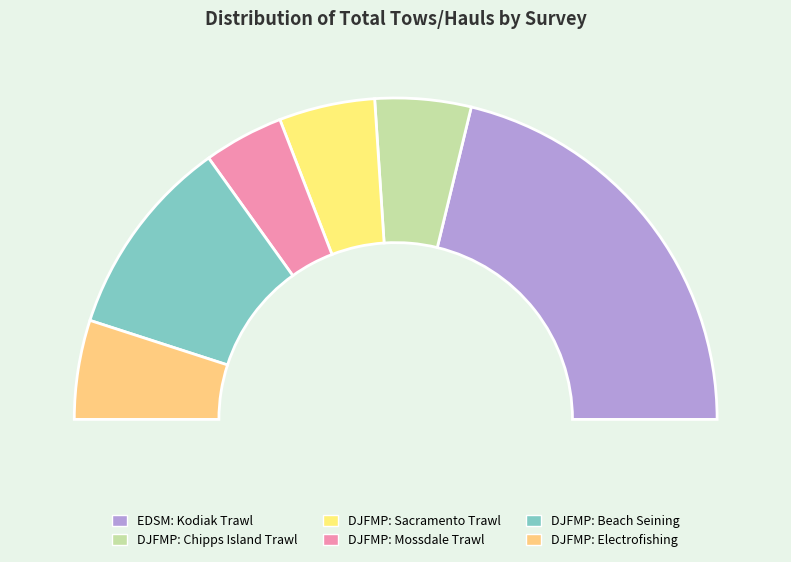

Do DJFMP: Mossdale Trawl and DJFMP: Sacramento Trawl together represent more than half of the pie?

No